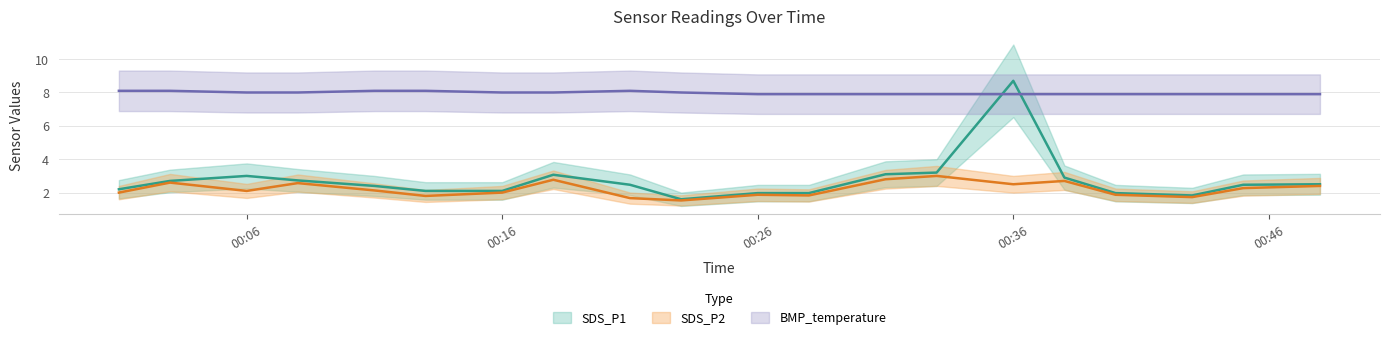

Is the value of SDS_P2 at 2022/03/16 00:13 greater than the value of BMP_temperature at 2022/03/16 00:13?

No